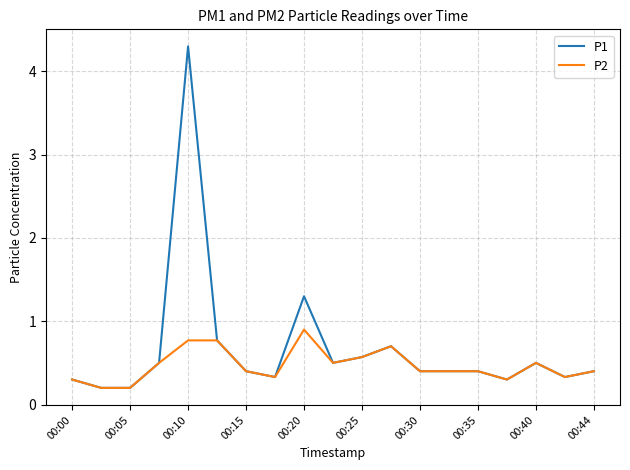

What are all the series names shown in the legend?

P1, P2